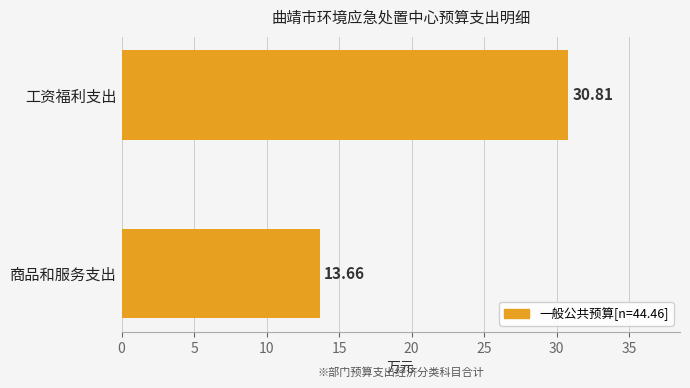

Is it true that the value at 商品和服务支出 is 8.5?

False